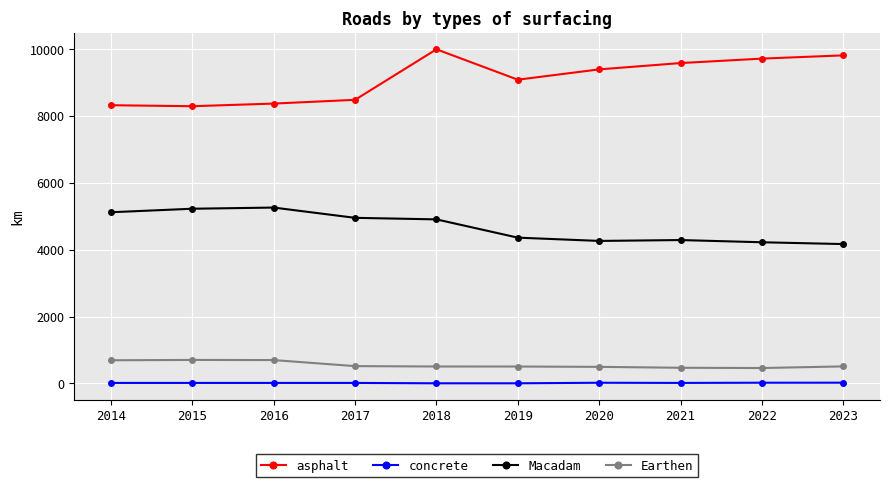

List the series in order of their peak value, lowest first.

concrete, Earthen, Macadam, asphalt